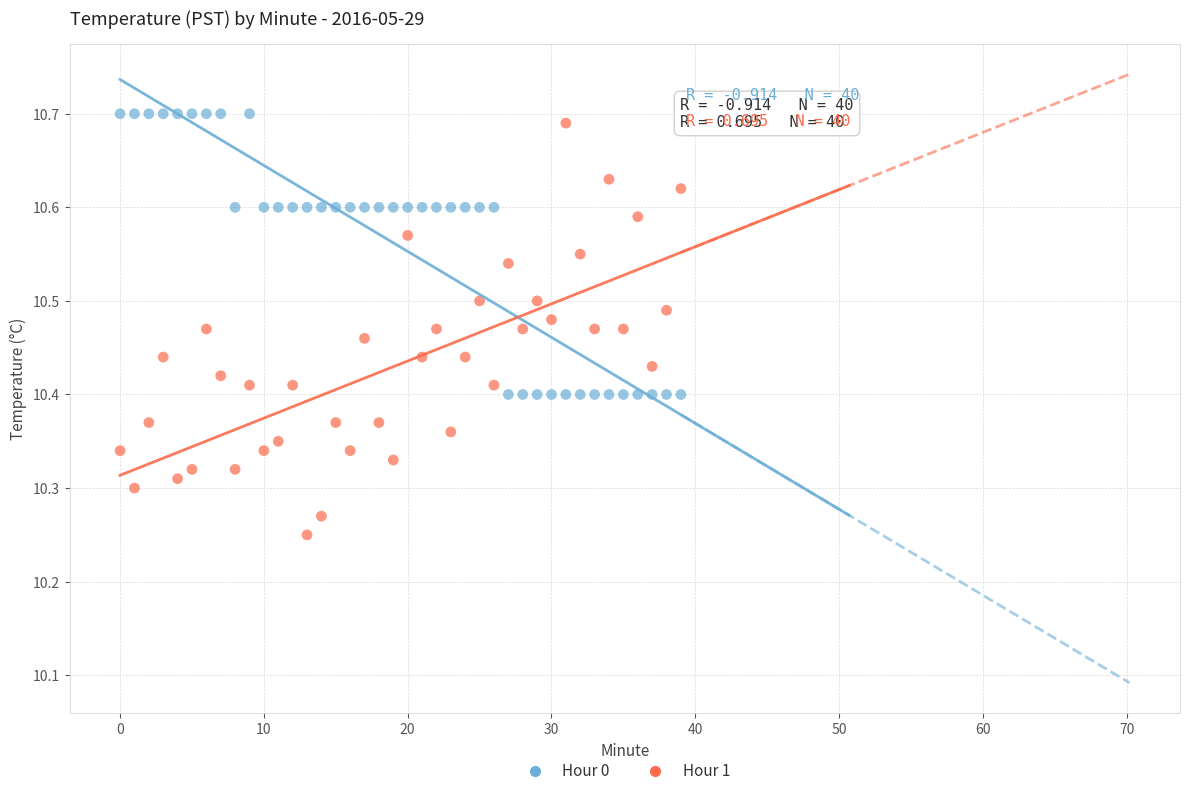

Which series has the largest Y range (max minus min)?

Hour 1